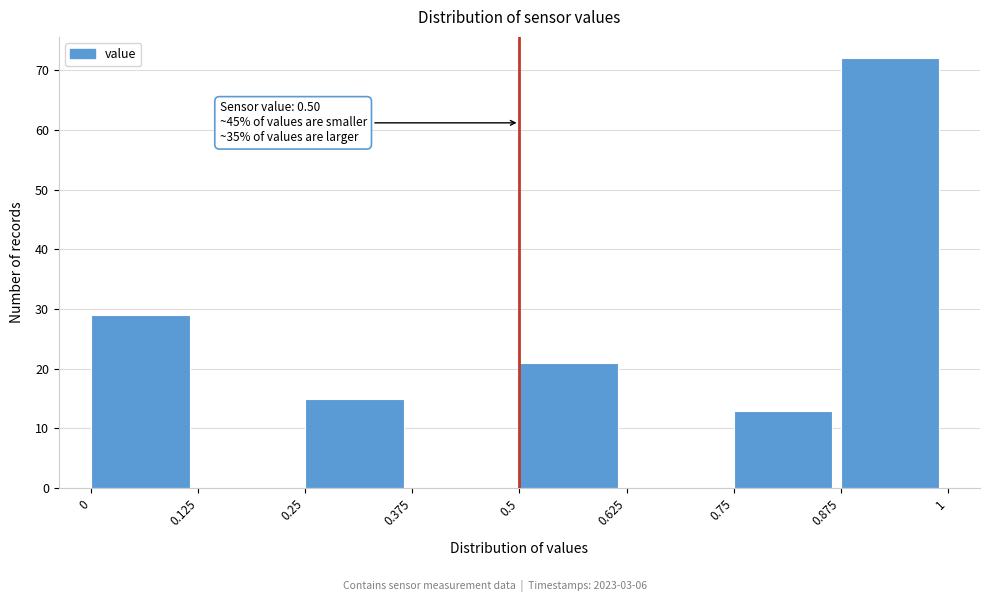

Over which range of the x-axis is the bar tallest?

0.875 to 1